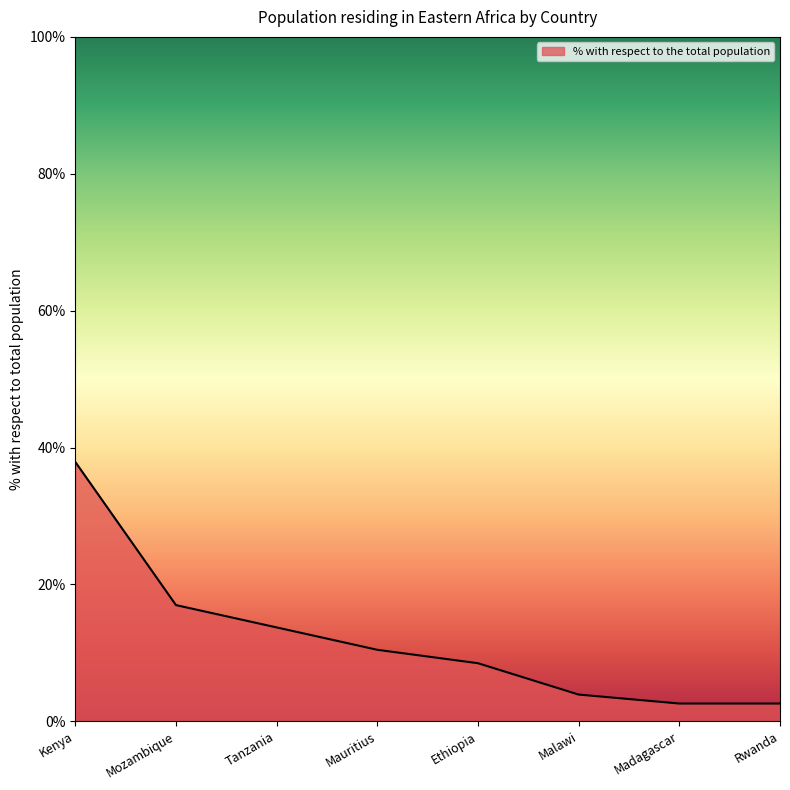

Reading left to right, transcribe all the data shown in this chart.

Kenya=37.9	Mozambique=17.0	Tanzania=13.7	Mauritius=10.5	Ethiopia=8.5	Malawi=3.9	Madagascar=2.6	Rwanda=2.6